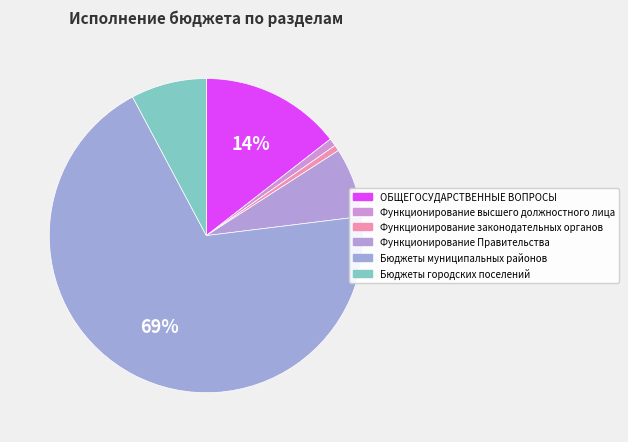

Rank the categories by value from highest to lowest.

Бюджеты муниципальных районов, ОБЩЕГОСУДАРСТВЕННЫЕ ВОПРОСЫ, Бюджеты городских поселений, Функционирование Правительства, Функционирование высшего должностного лица, Функционирование законодательных органов